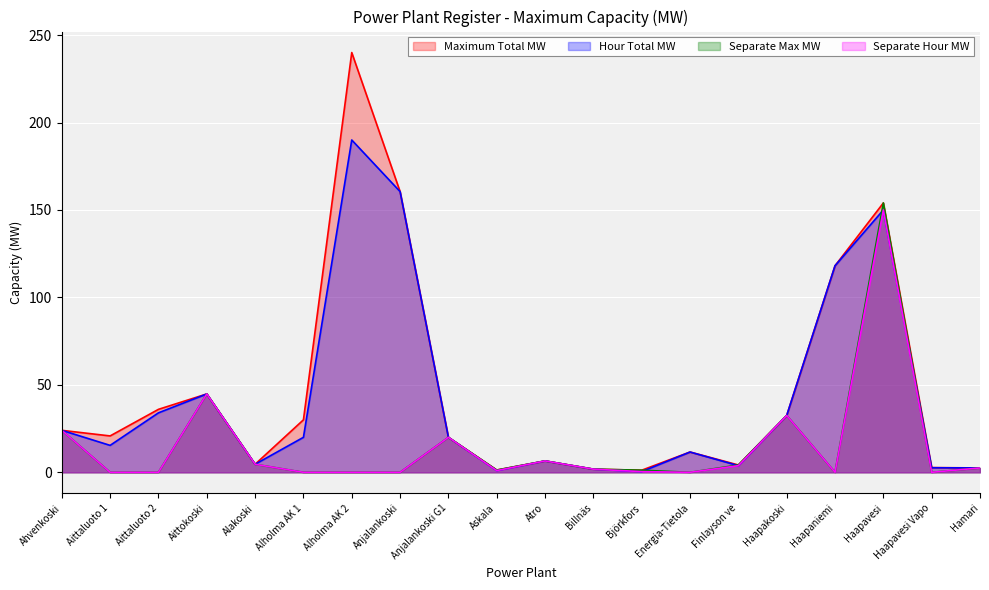

What is the difference between the second highest and minimum values in the Separate Hour MW series?

44.8